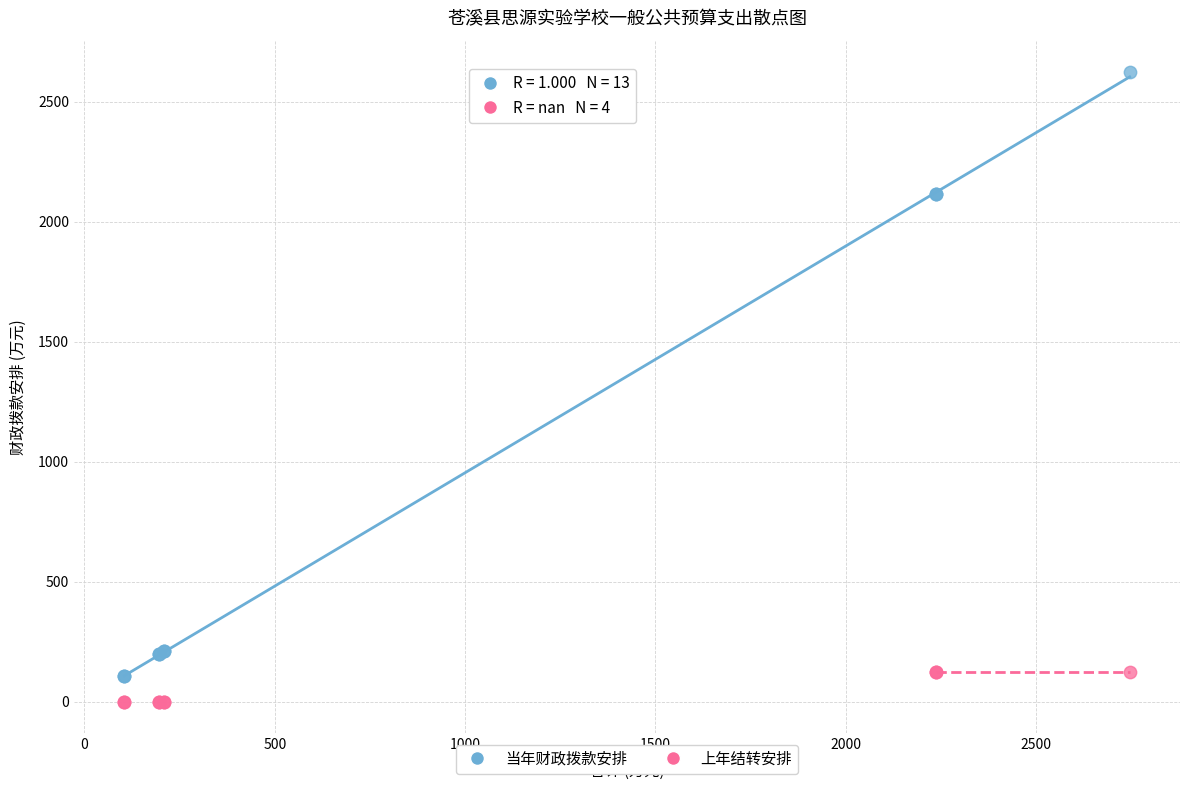

Which series has the widest spread of Y values?

当年财政拨款安排